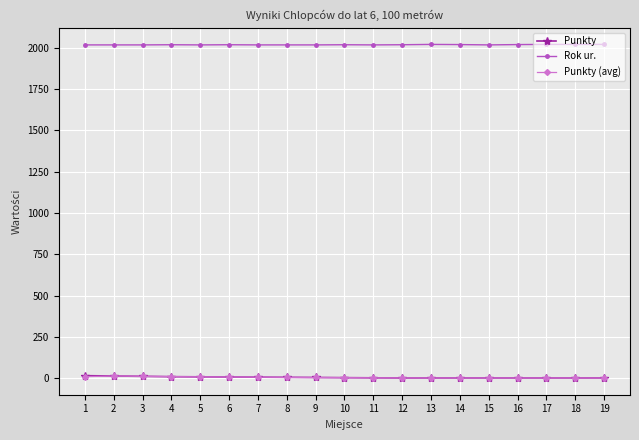

Is the value of Punkty at 5 greater than the value of Rok ur. at 2?

No